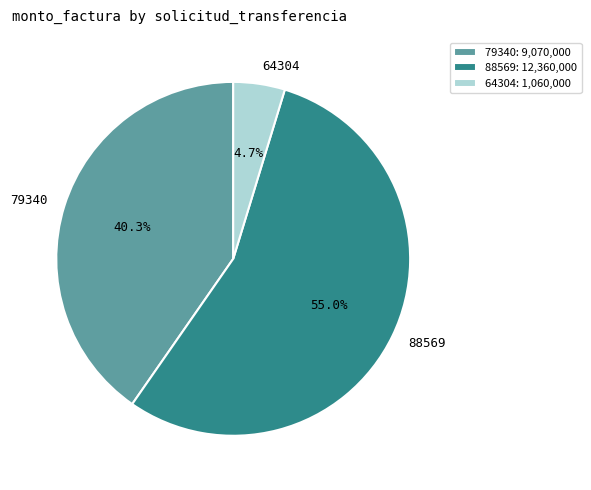

To the nearest percent, what is the difference between the largest and smallest slice percentages?

50%